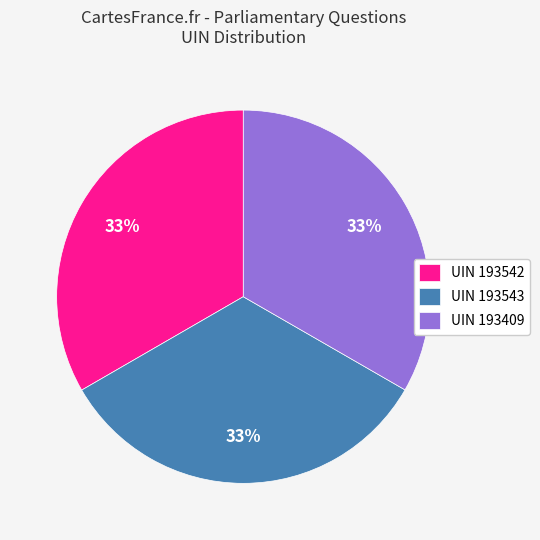

Is it true that UIN 193543 is 33% of the pie?

True